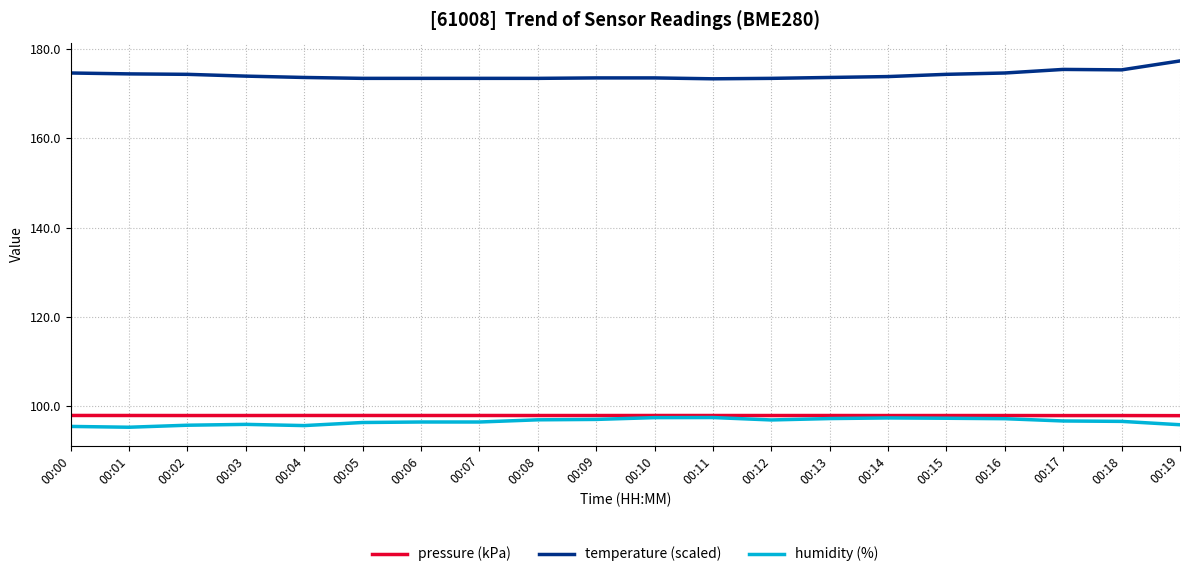

True or false: pressure (kPa) has more than 2 interior local peaks.

True